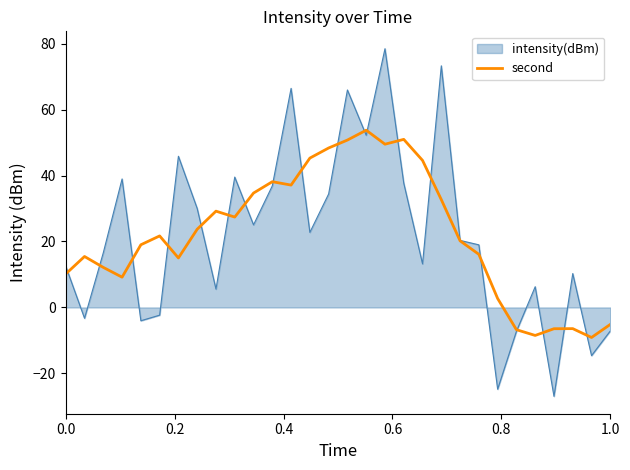

What is the minimum value shown in the chart?

-27.0